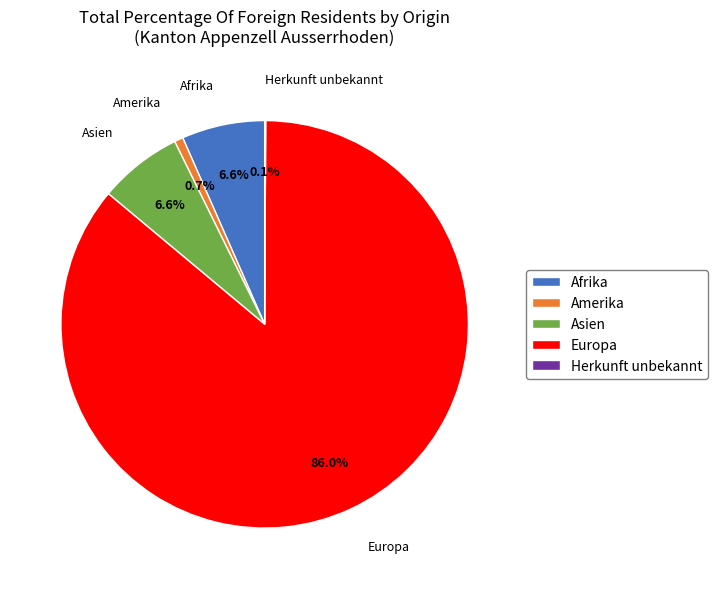

Which slice represents more than half of the pie?

Europa